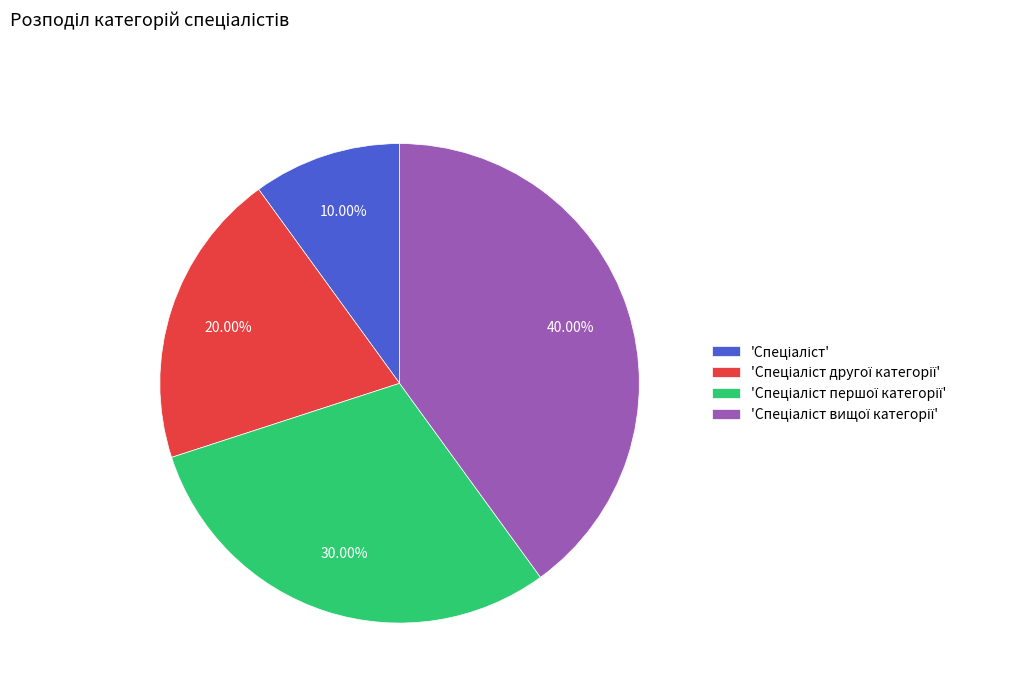

Is there any slice that represents more than half of the pie?

No